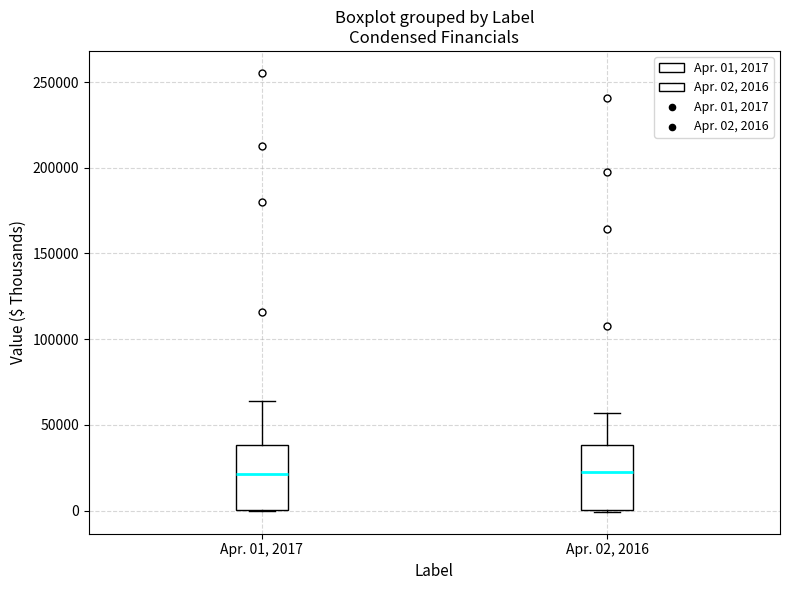

Reading left to right, read every box against the y-axis: the position of its median line, the range the box covers, and the ends of its whiskers. The values are not printed on the chart, so give them approximately, as read against the axis.

Apr. 01, 2017: median 20000, box 0 to 40000, whiskers 0 to 65000
Apr. 02, 2016: median 20000, box 0 to 40000, whiskers 0 to 55000